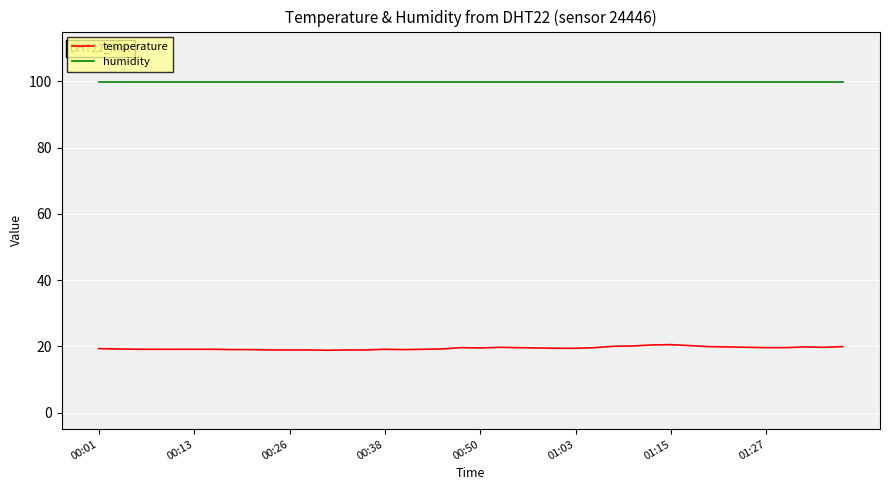

True or false: temperature has more than 2 points higher than both neighbors.

True